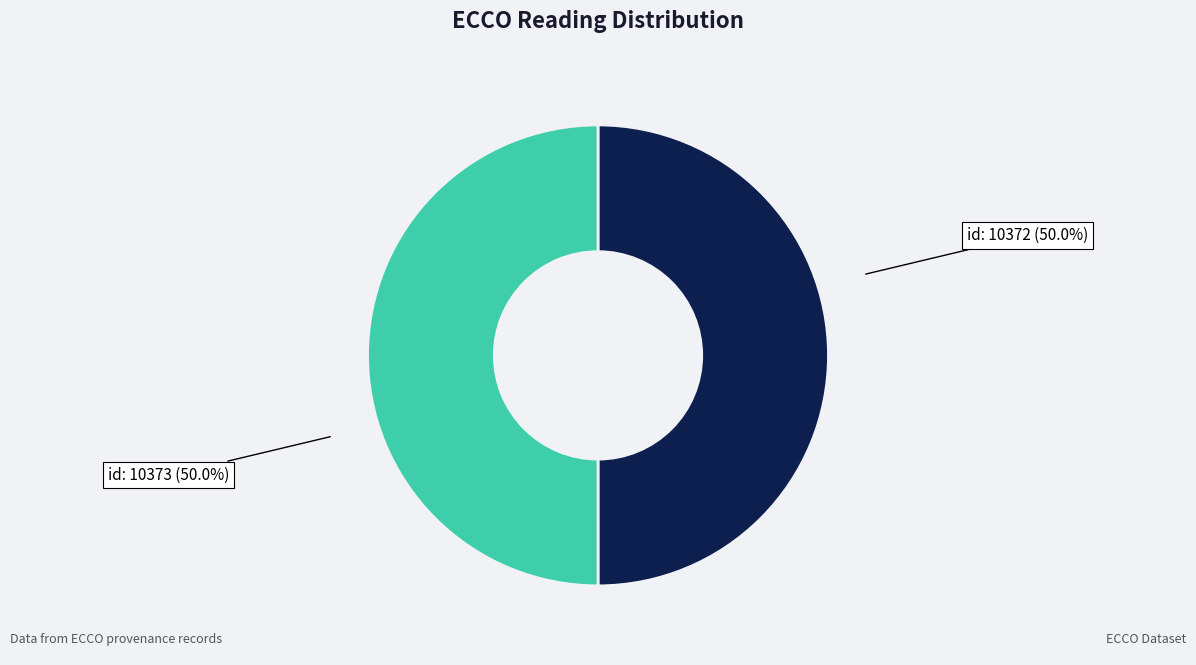

How many segments does this pie chart have?

2